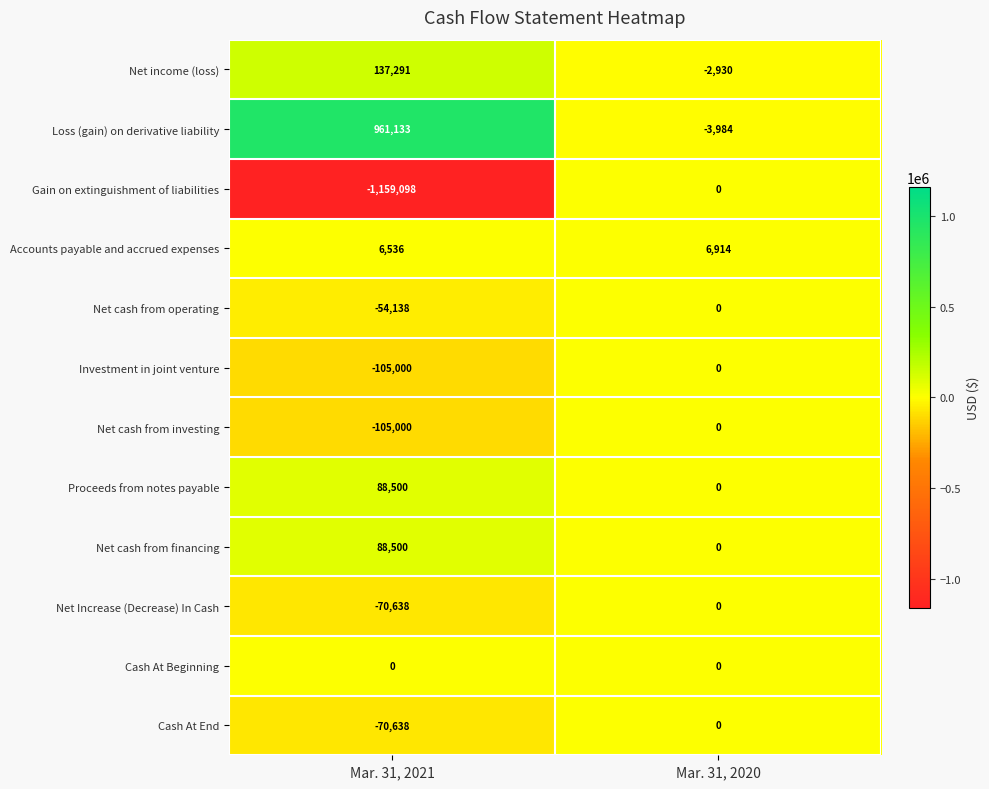

What is the spread (max minus min) of values at Mar. 31, 2021?

2120231